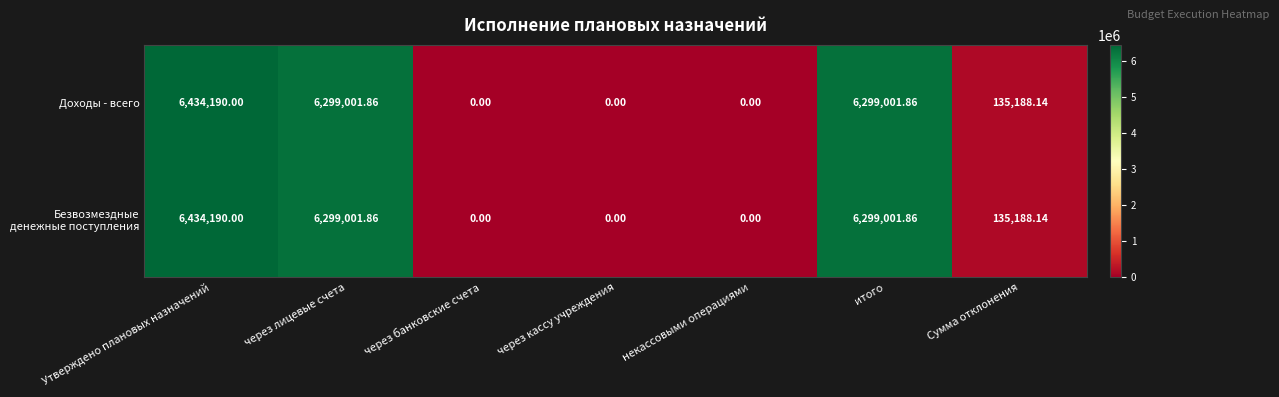

At which label is Доходы - всего closest to 3217095?

Сумма отклонения